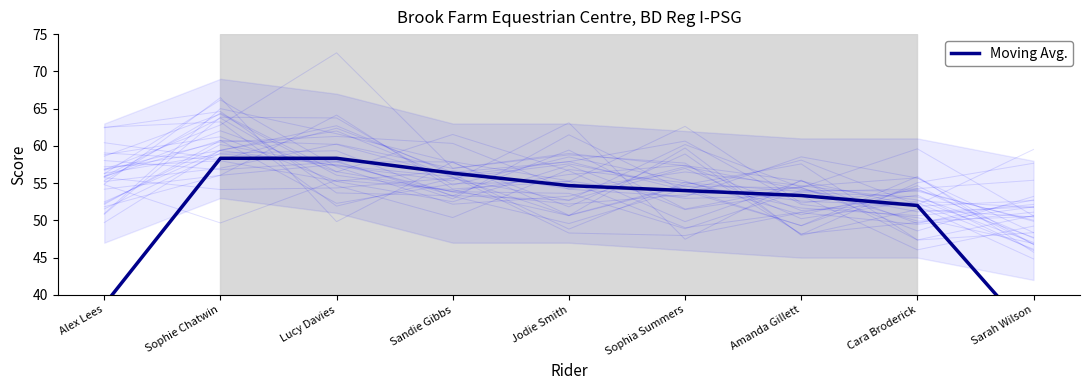

True or false: the data shows 16.0 at Sarah Wilson.

False